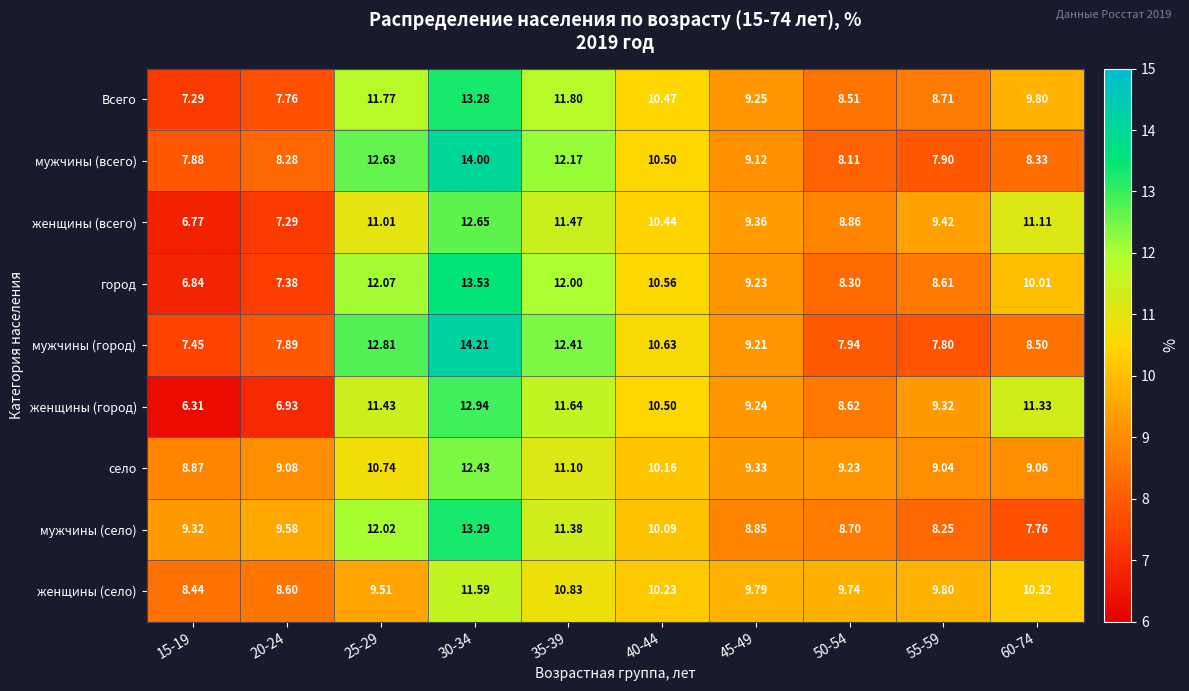

Which series has the widest spread of values?

мужчины (город)